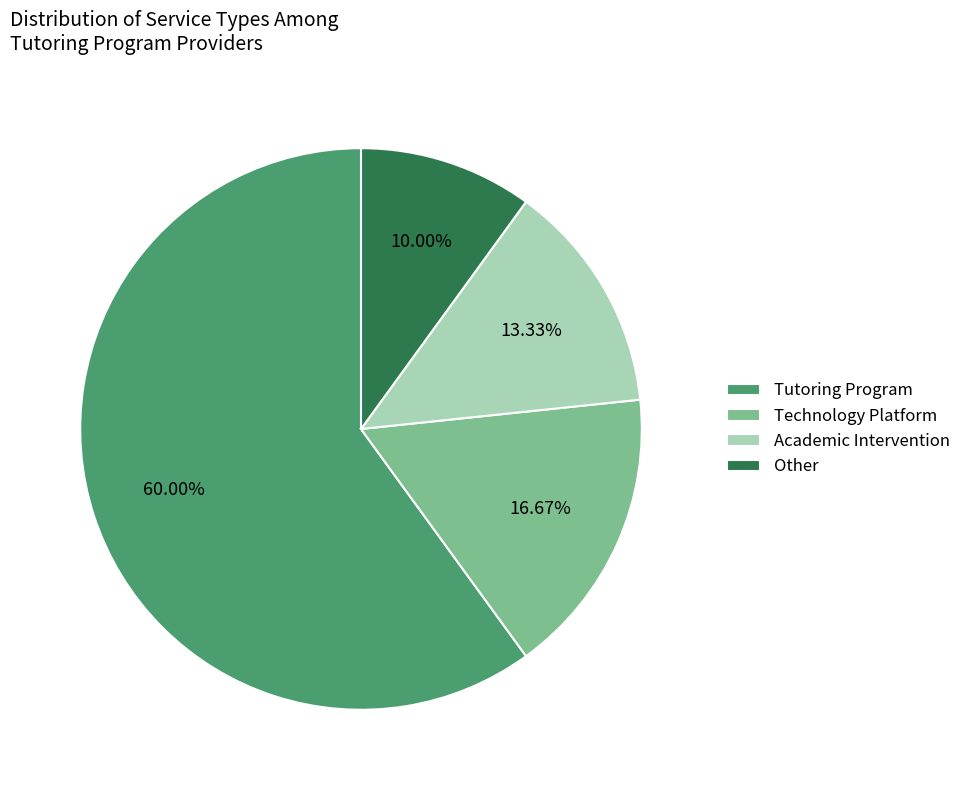

Count the number of slices in the pie.

4